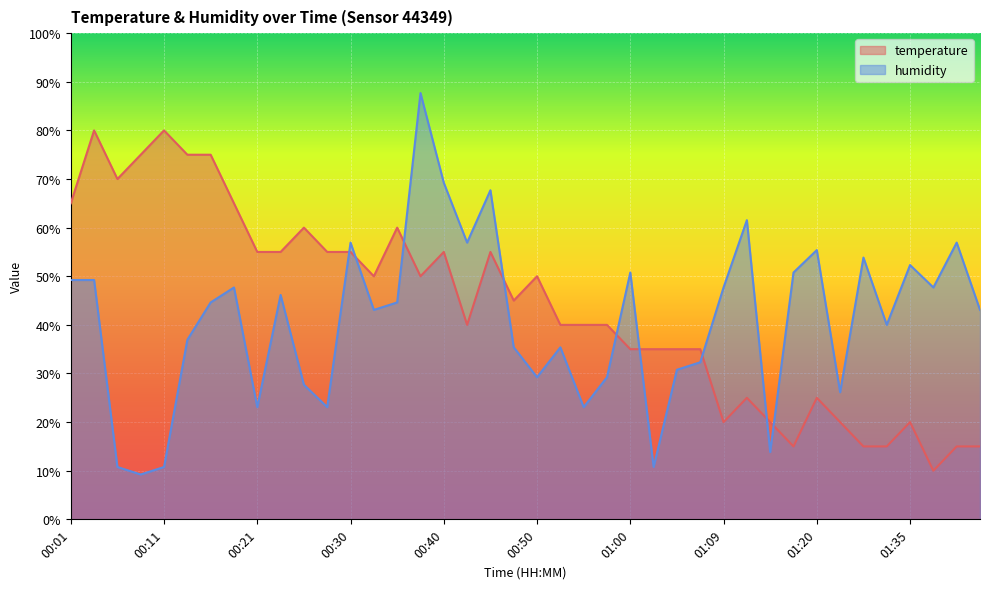

What position from the left is 01:07?

28